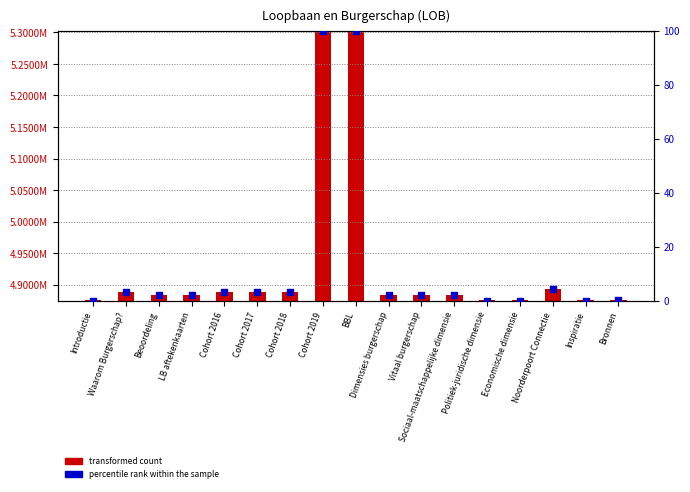

Is the value of identifier value at Noorderpoort Connectie greater than the value of percentile rank within the sample at BBL?

Yes